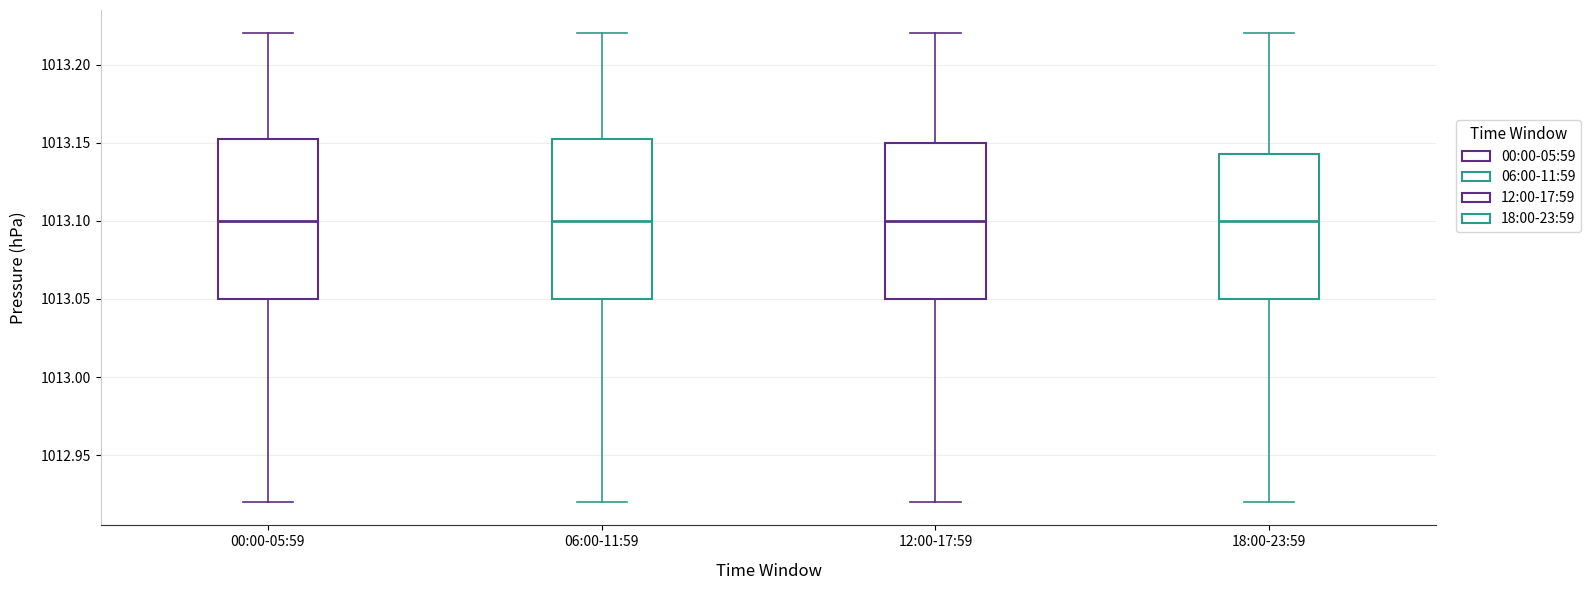

Where is the lower edge of the box for 00:00-05:59 on the y-axis? The values are not printed on the chart, so give them approximately, as read against the axis.

1013.050